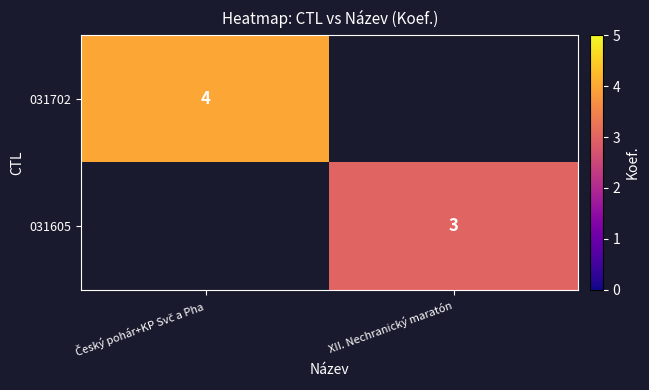

The value of 031605 at XII. Nechranický maratón is 3. True or false?

True